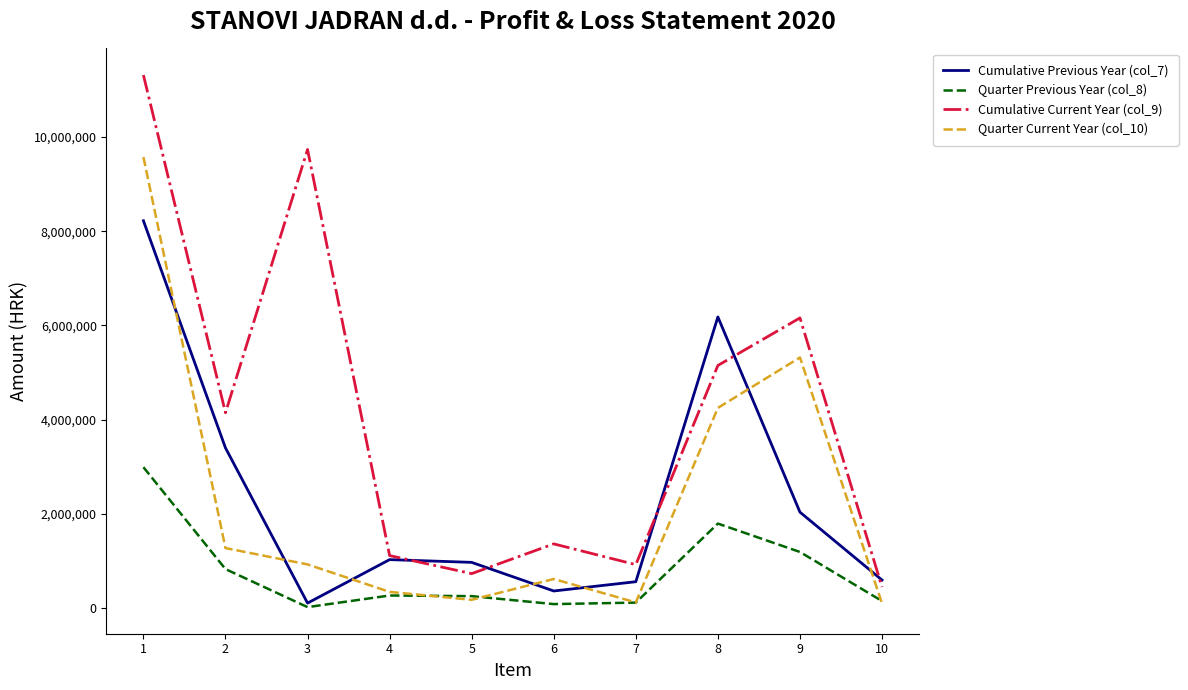

The value of Cumulative Current Year (col_9) at 3 is 9732122. True or false?

True